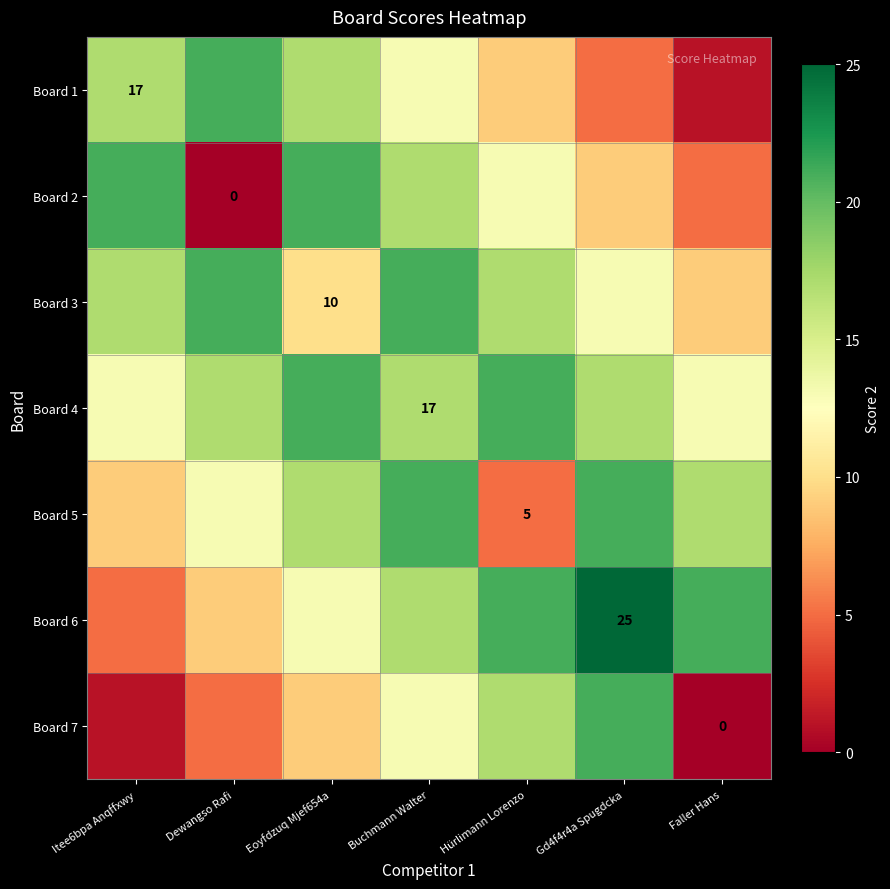

Read the Board 6 value at Faller Hans, to the nearest 10.

20